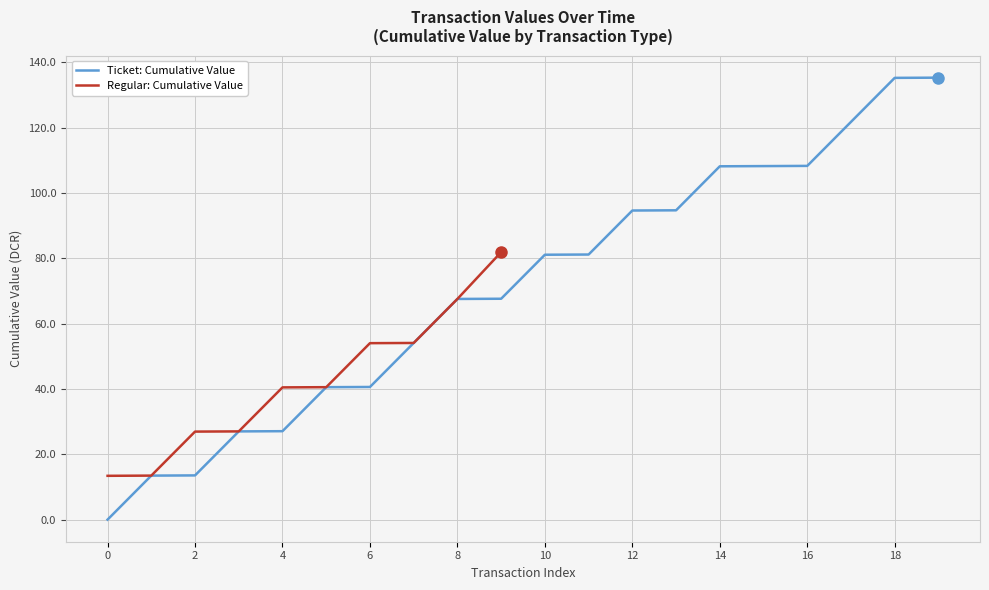

True or false: Ticket: Cumulative Value has a value of 54.4 at 6.

False